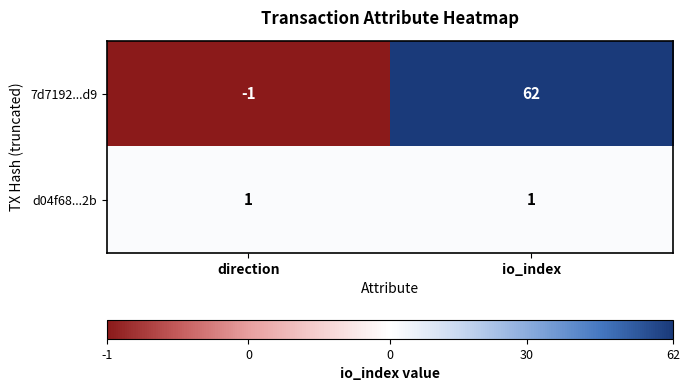

What is the sum of all 7d7192...d9 values?

61